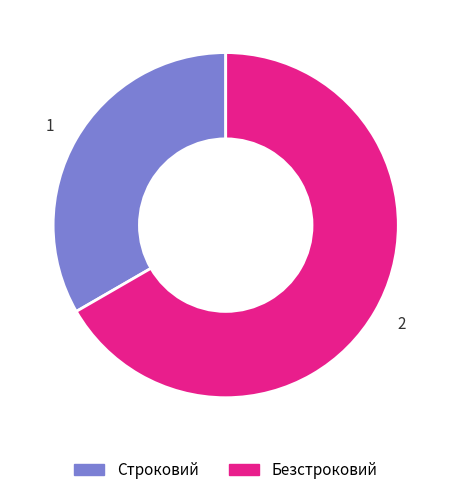

How many segments does this pie chart have?

2